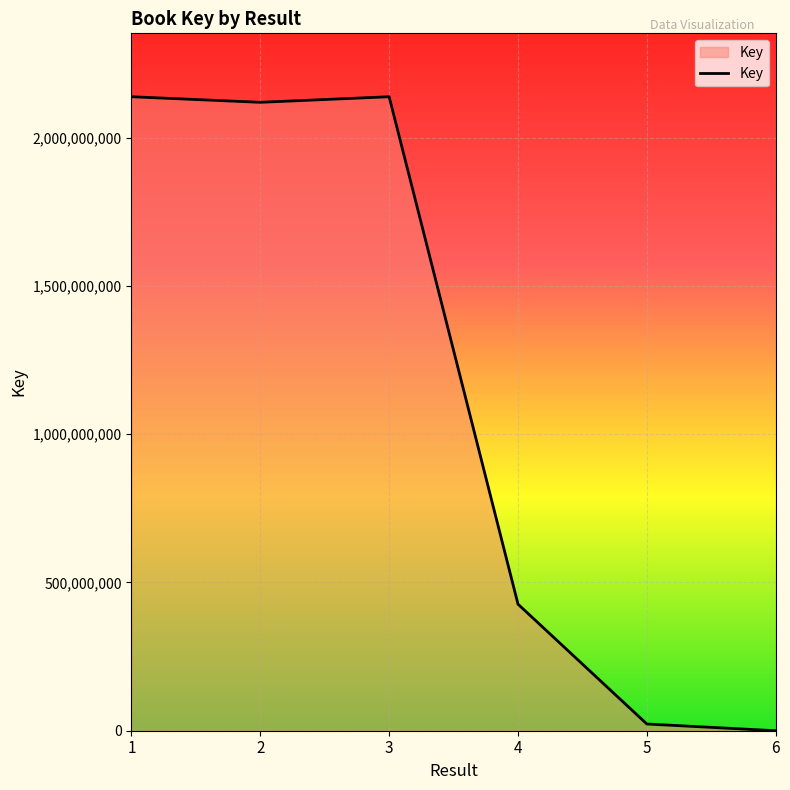

The value at 3 is 773676454. True or false?

False